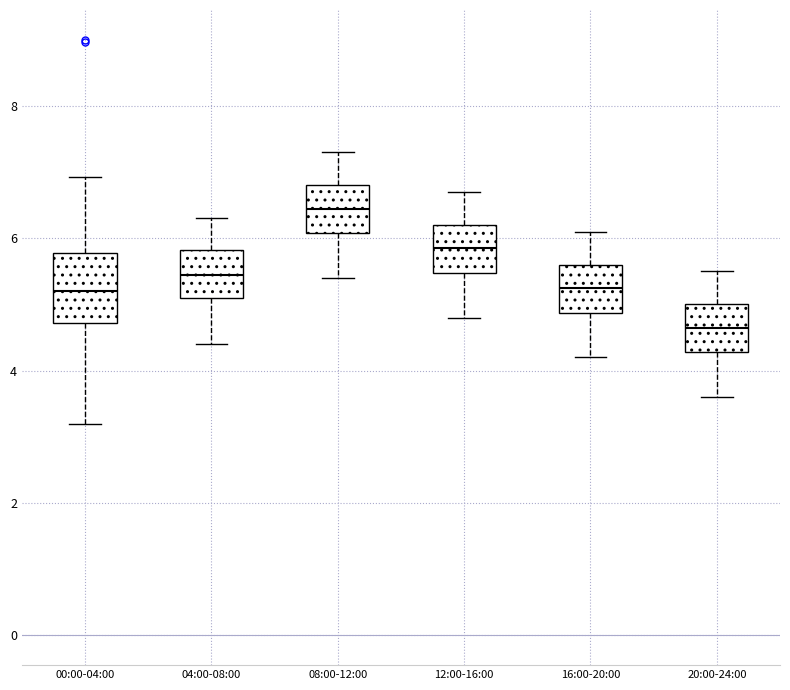

Where does the median line of the box for 16:00-20:00 sit on the y-axis? The values are not printed on the chart, so give them approximately, as read against the axis.

5.2